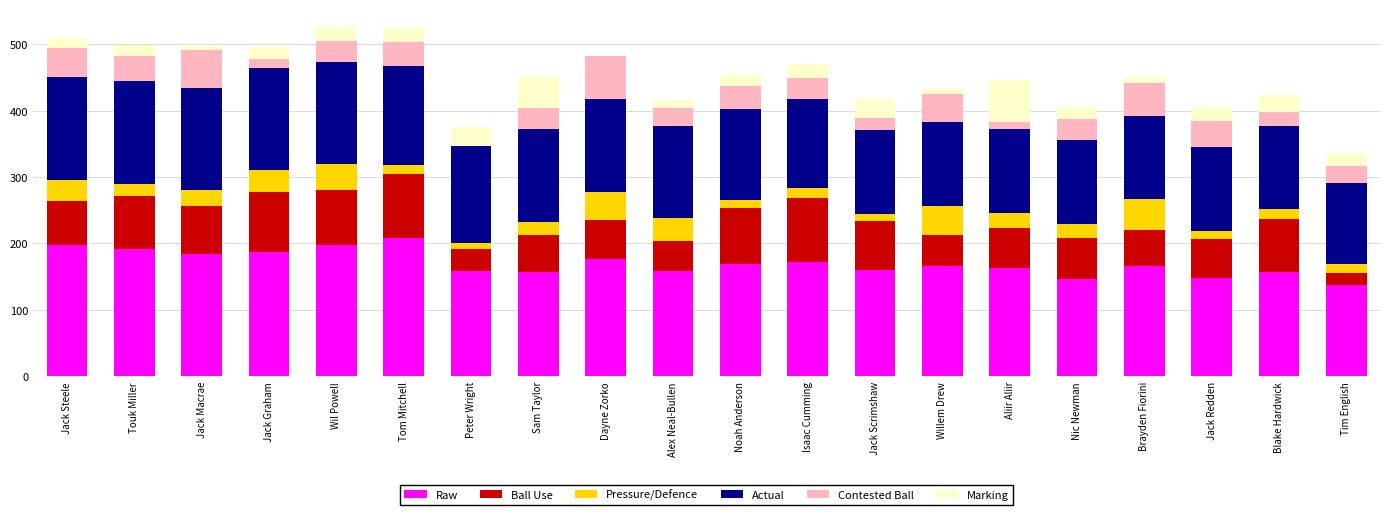

What is the sum of all Raw values?

3404.0